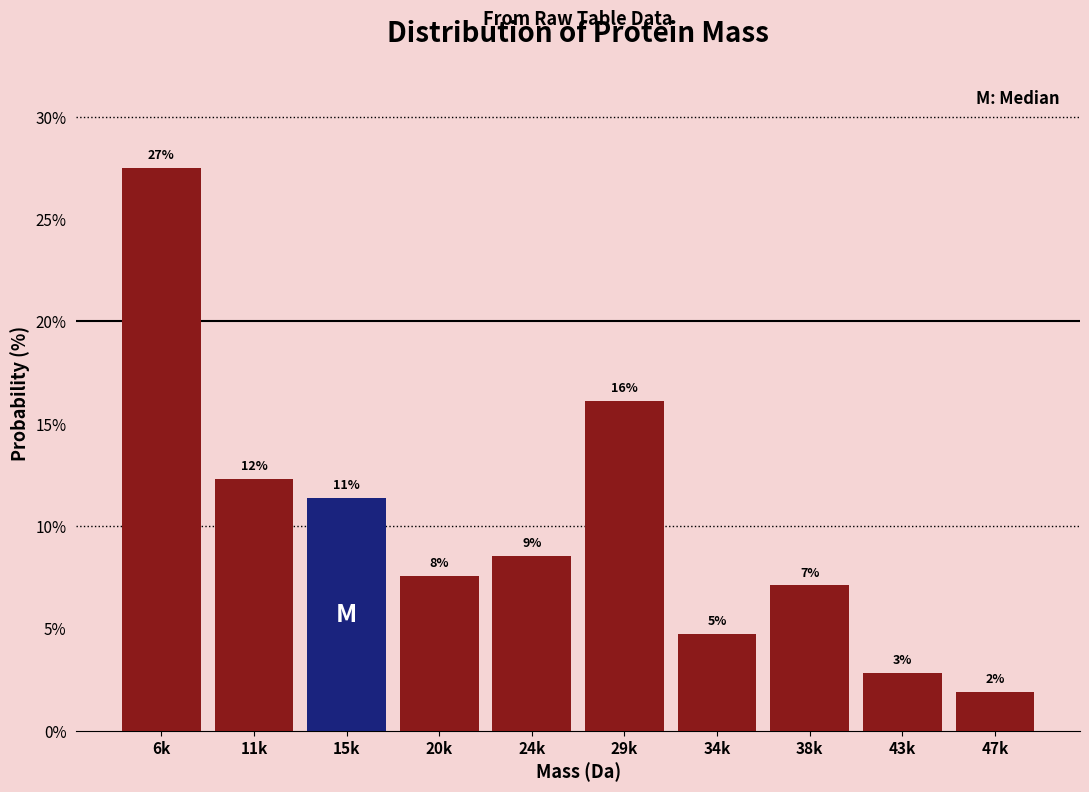

Are the bars horizontal?

No